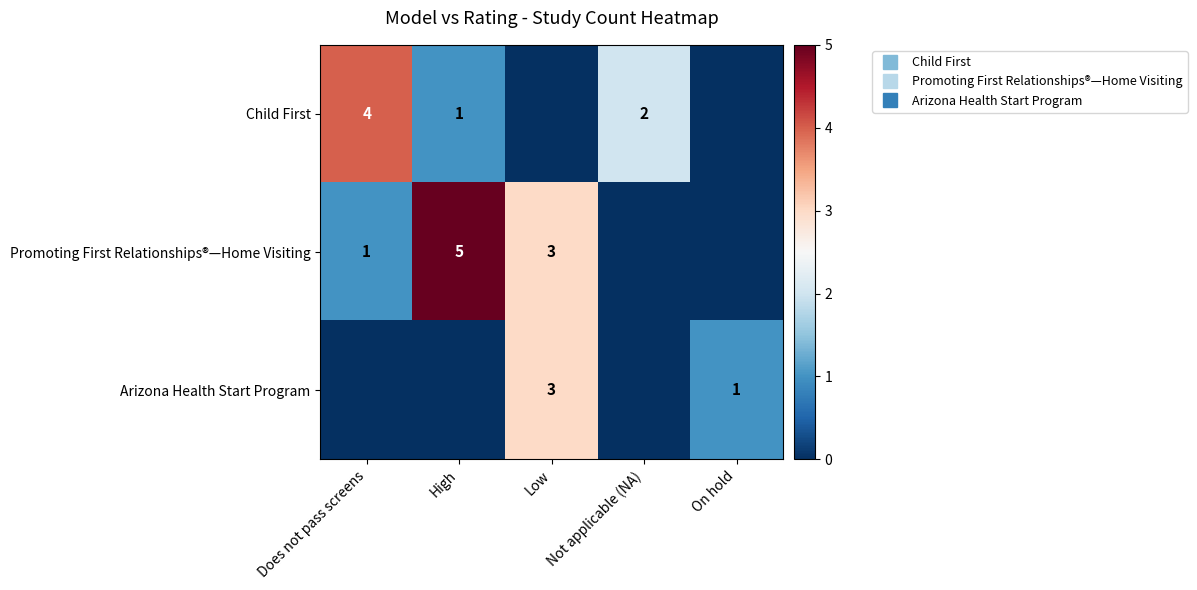

How many values in the Child First series exceed 1?

2